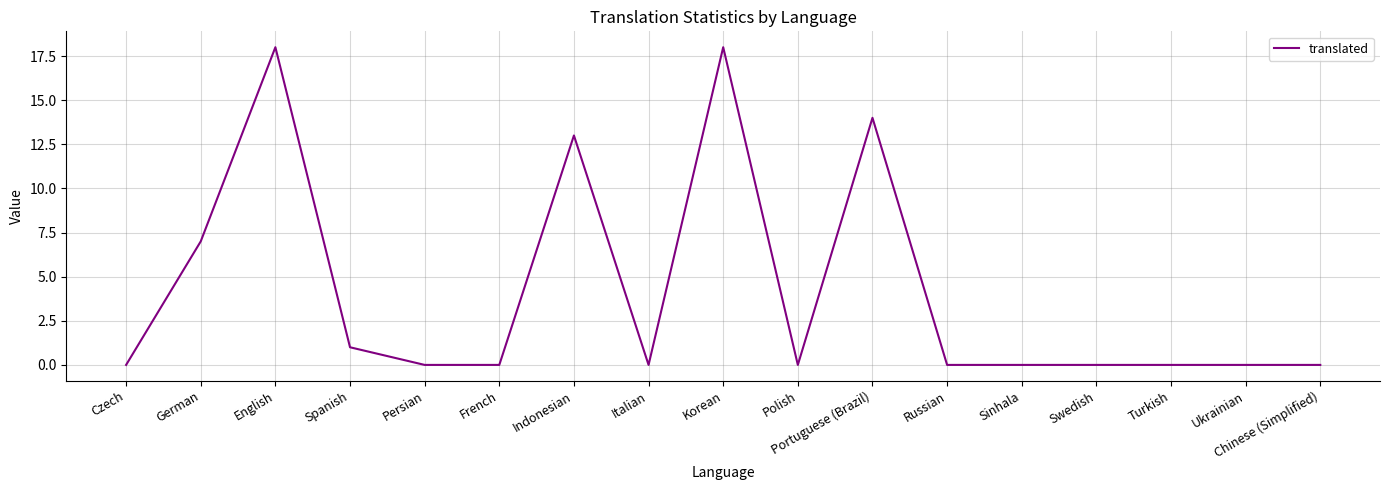

What is the sum of all values?

71